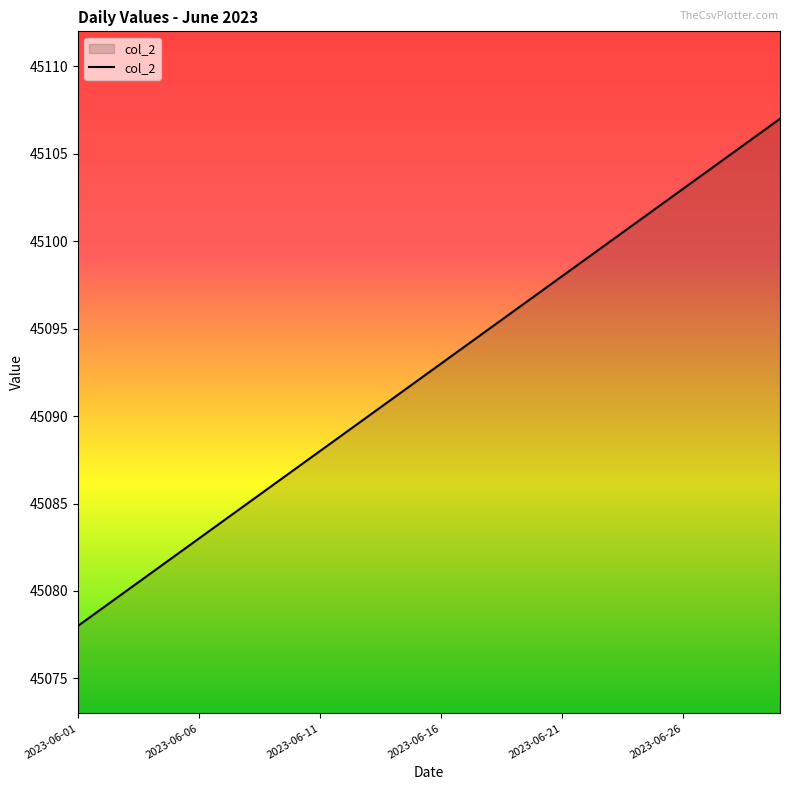

What is the minimum value shown in the chart?

45078